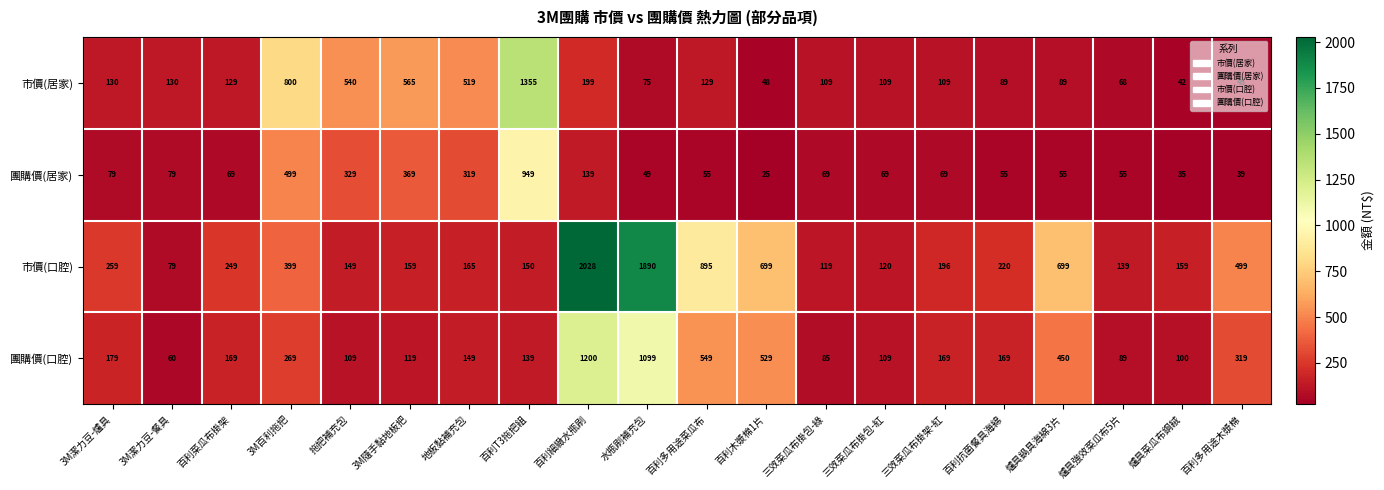

True or false: 團購價(口腔) has a value of 60 at 3M潔力豆-餐具.

True